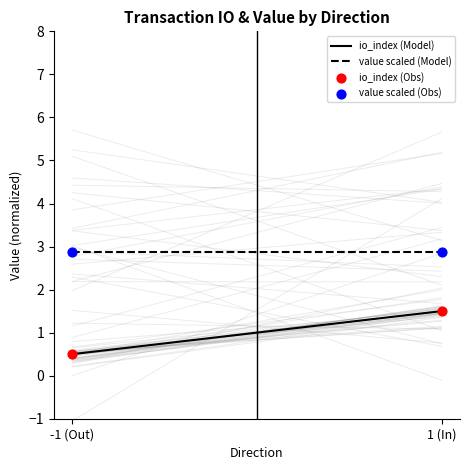

Which series contains the highest Y value?

value scaled (Obs)